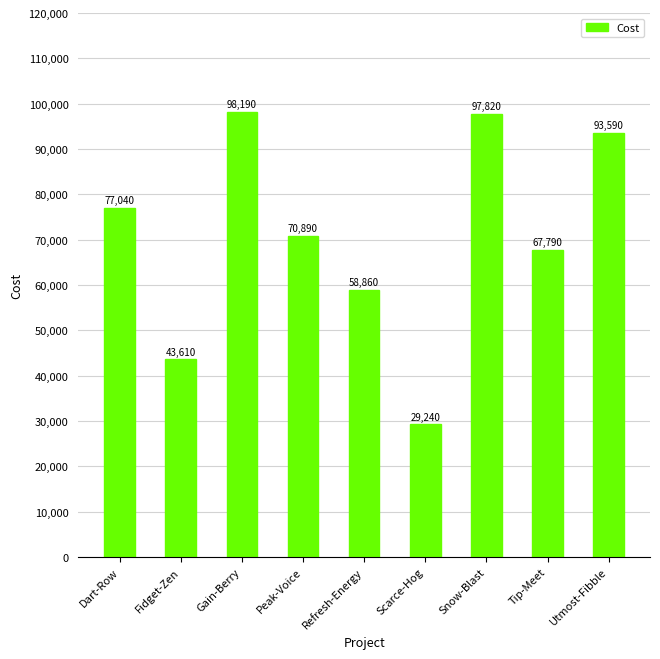

What is the sum of the values at Scarce-Hog and Tip-Meet?

97030